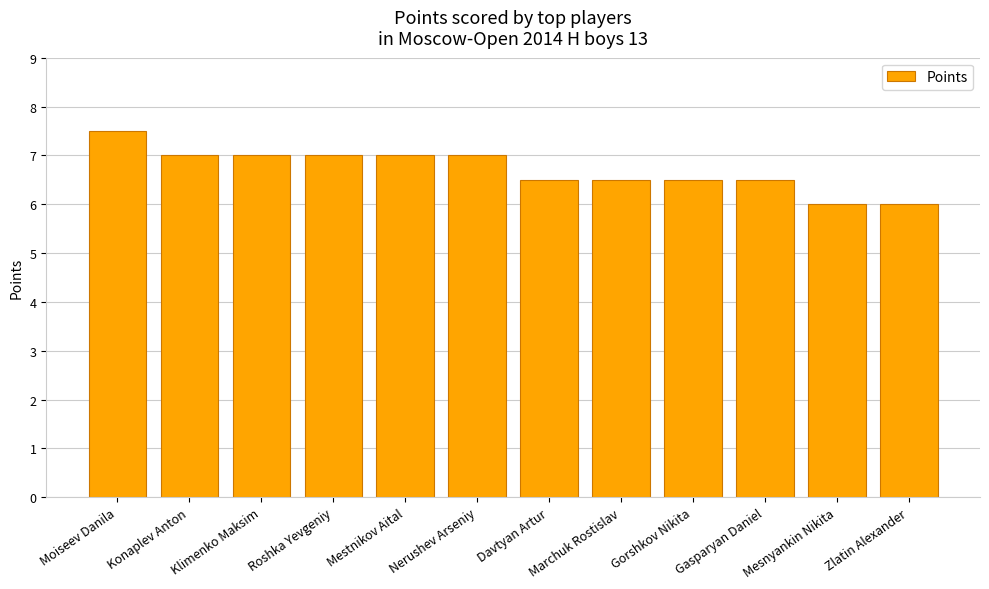

Reading left to right, transcribe all the data shown in this chart.

7.5	7.0	7.0	7.0	7.0	7.0	6.5	6.5	6.5	6.5	6.0	6.0